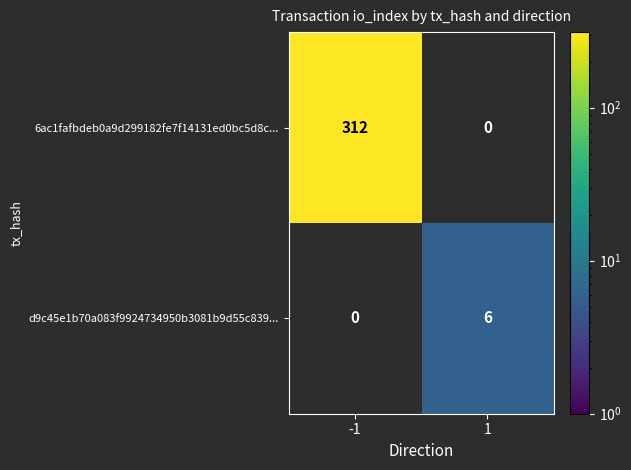

Is it true that 6ac1fafbdeb0a9d299182fe7f14131ed0bc5d8c... equals 138 at -1?

False